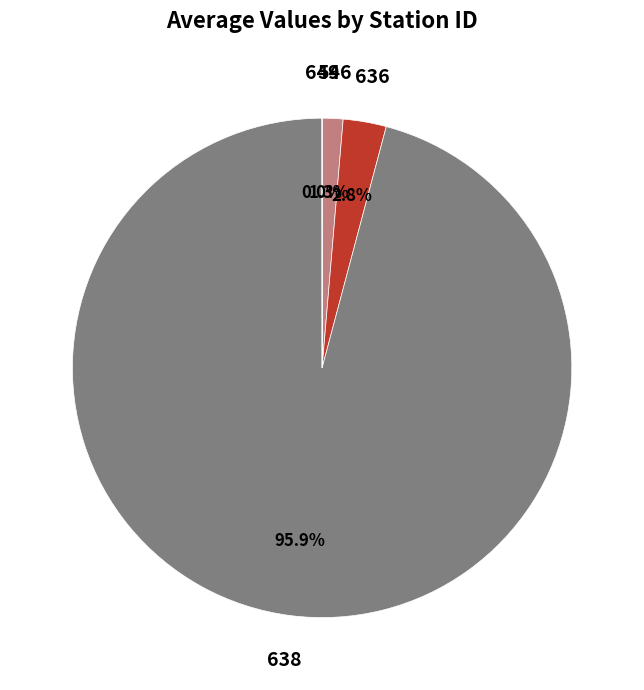

What is the largest slice in the pie chart?

638